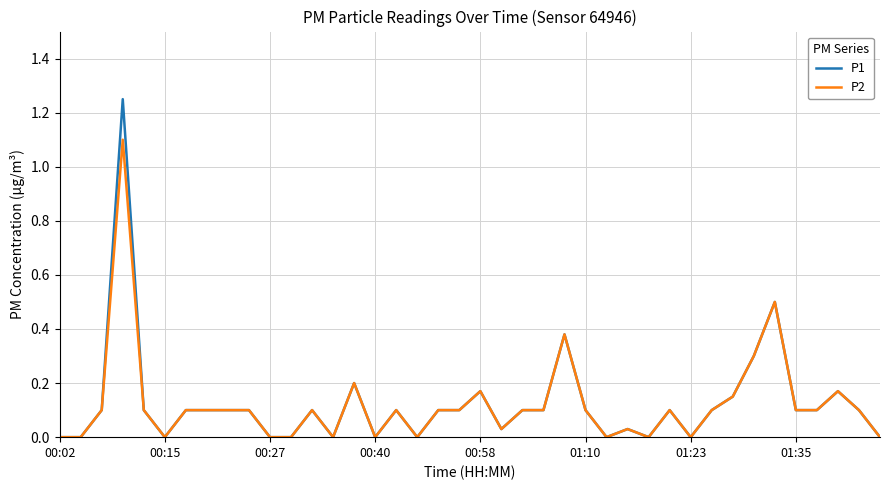

Which series has the widest spread of values?

P1